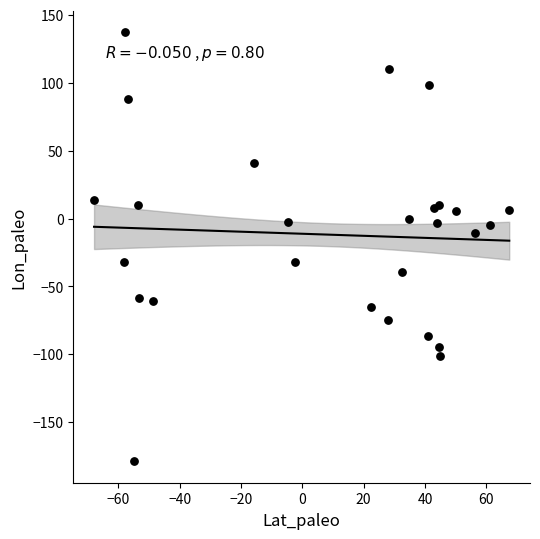

What is the range of X values (max minus min)?

135.4